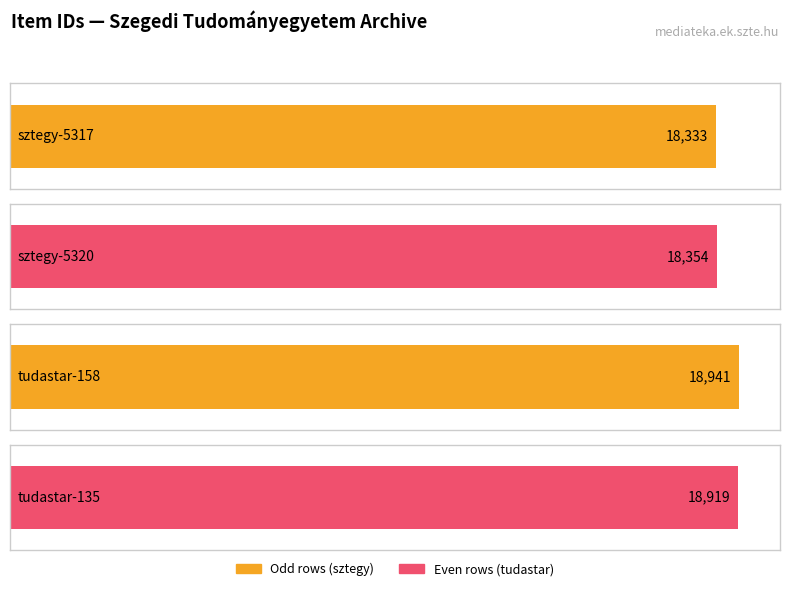

What is the change in value from sztegy-5320 to tudastar-135?

+565